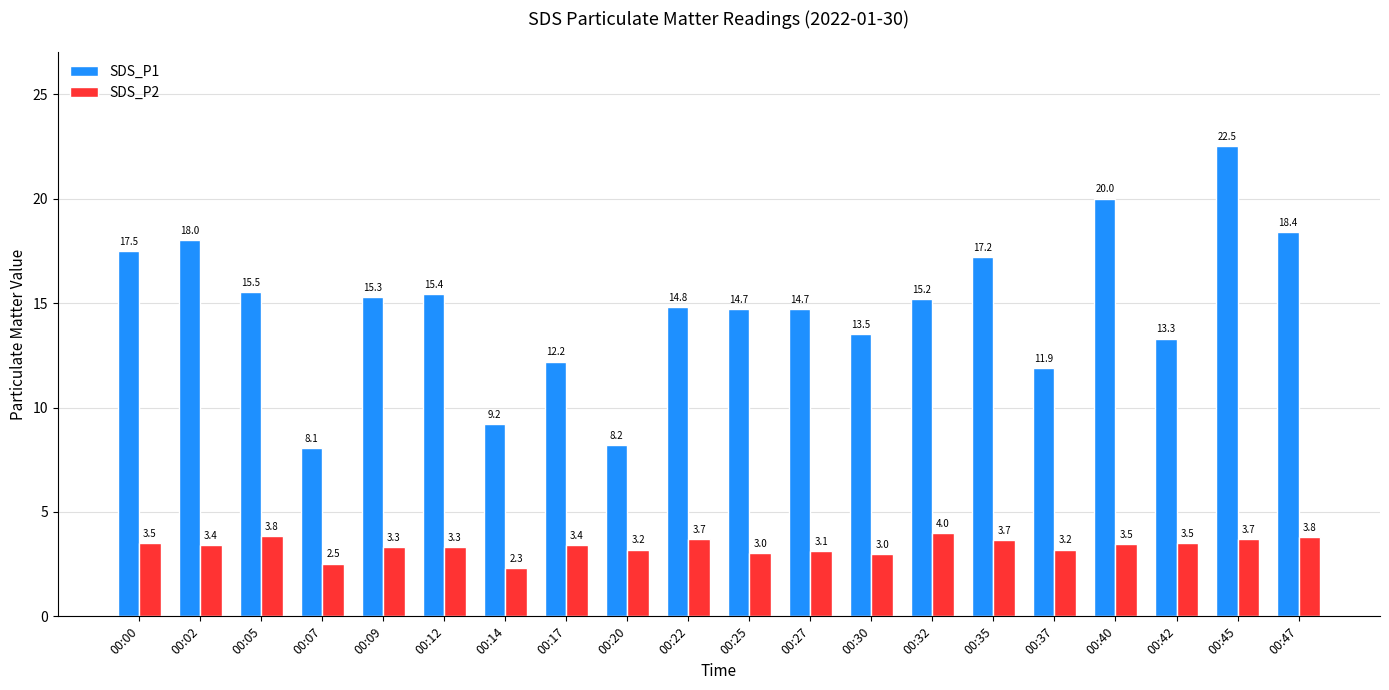

What is the average value of the SDS_P1 series?

14.8